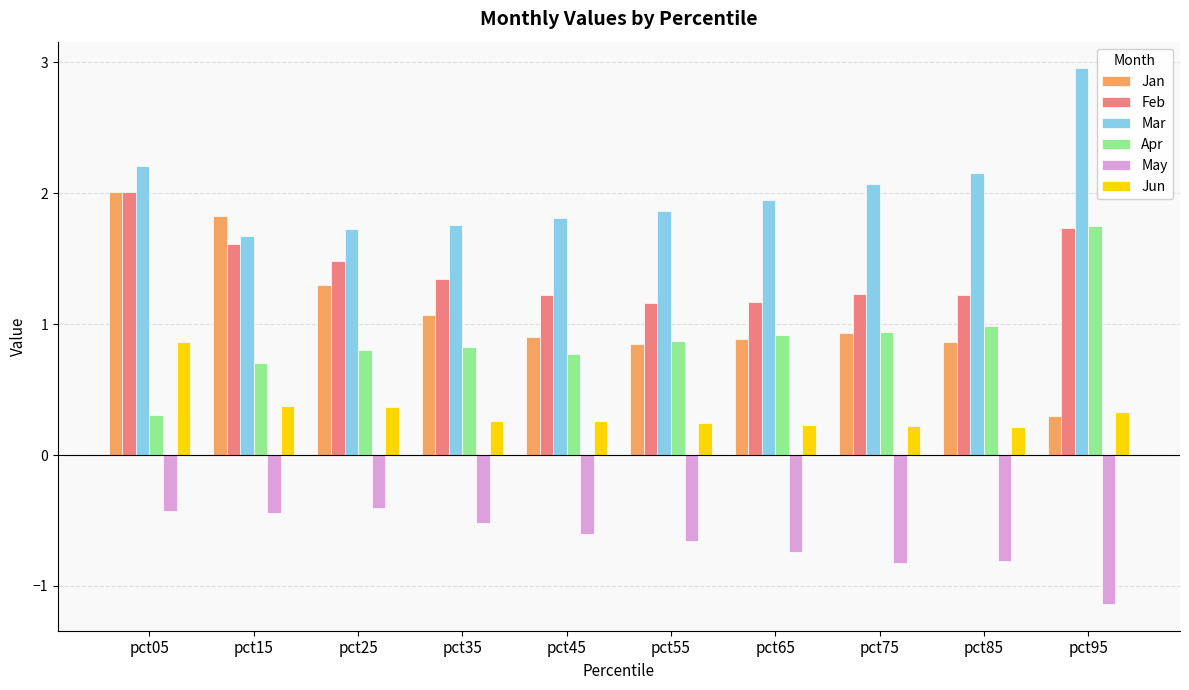

What value does the Jun series have at pct15?

0.4